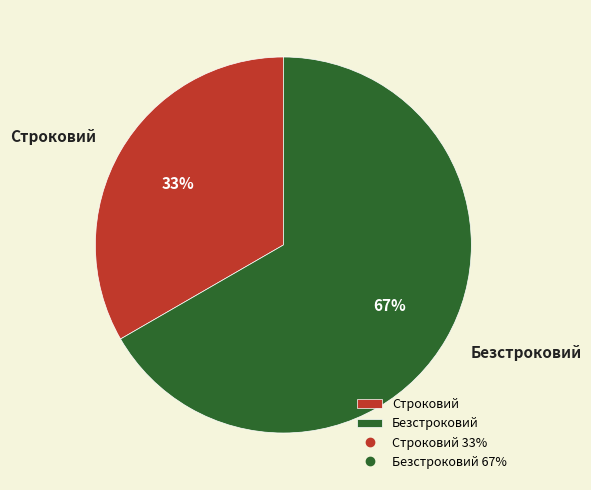

Count the number of slices in the pie.

2